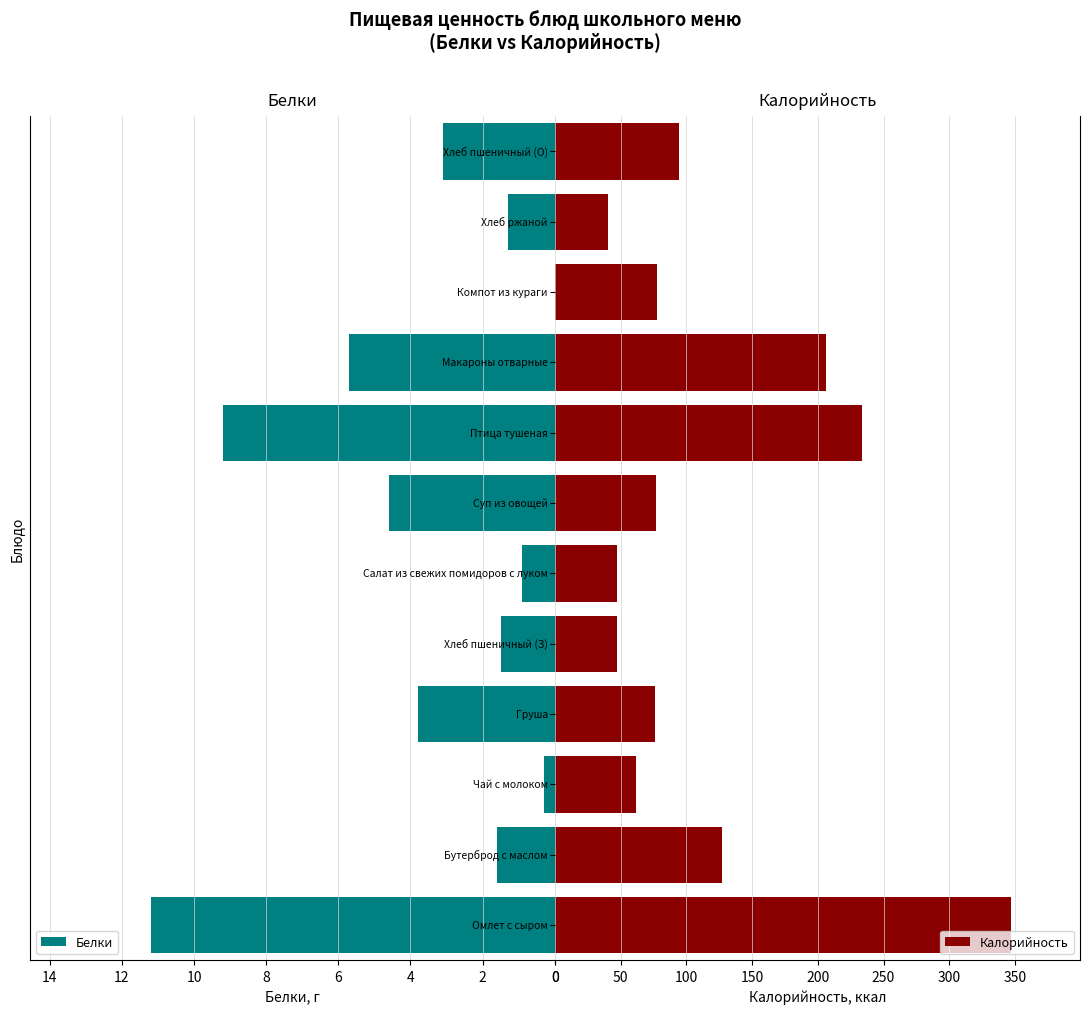

The Белки series shows 1.5 at Хлеб пшеничный (З). True or false?

True